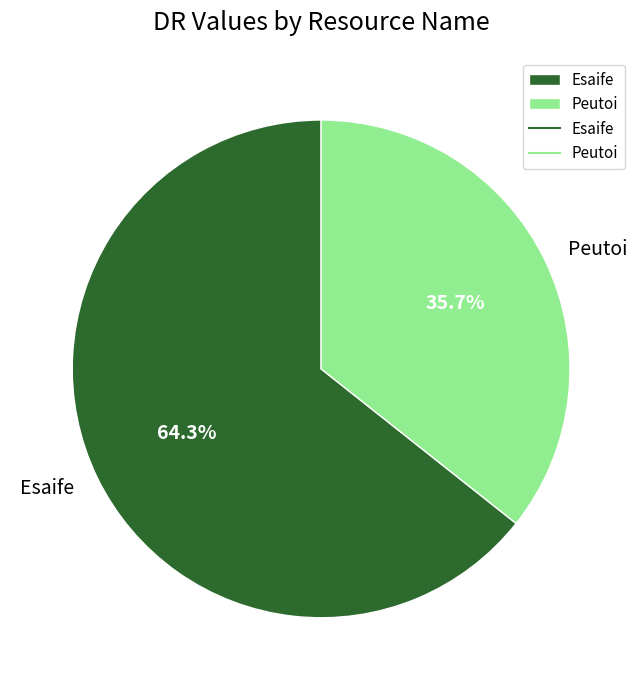

Is it true that Esaife is 58% of the pie?

False